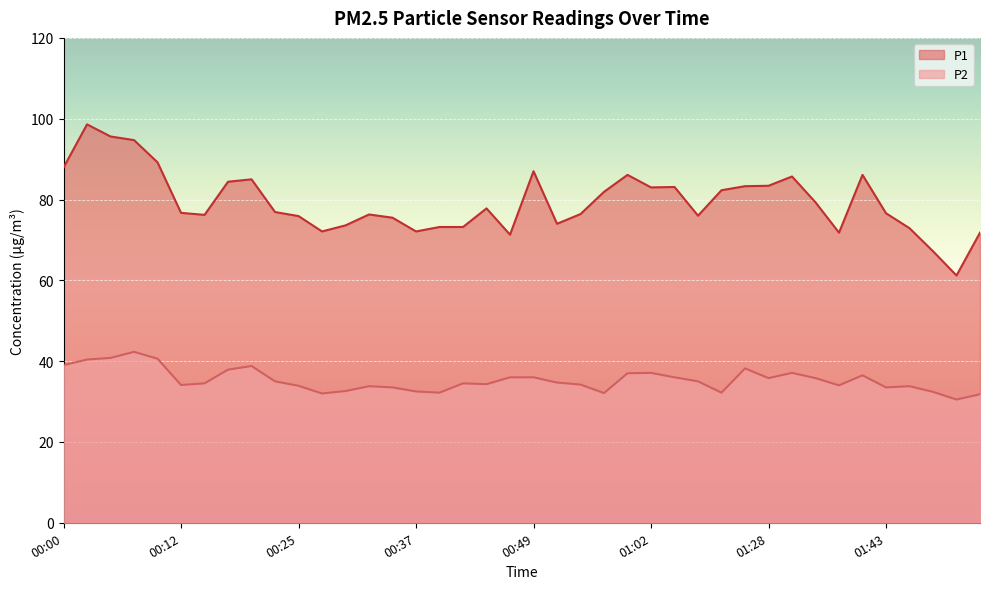

How many lines are shown in the chart?

2